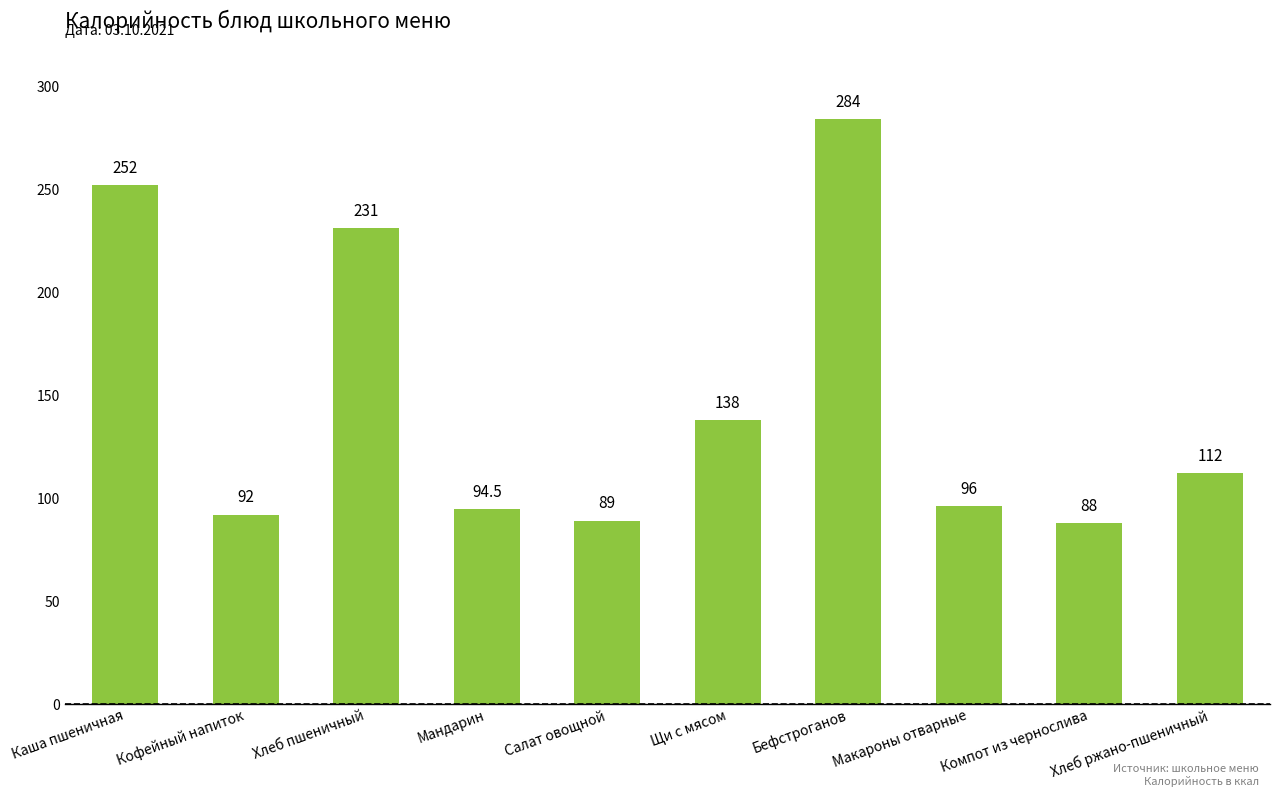

At which label does the data first exceed 112?

Каша пшеничная